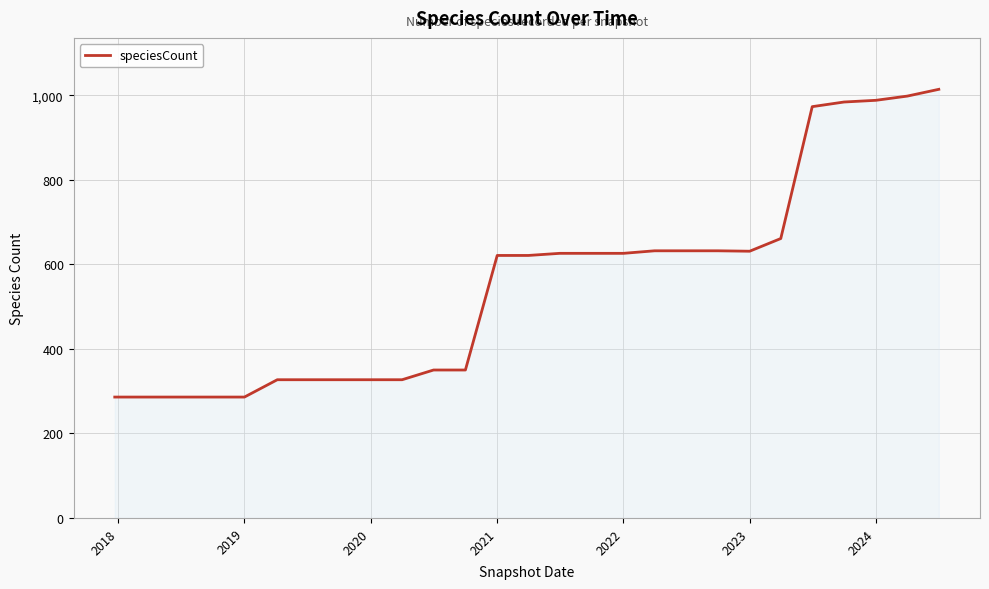

What is the maximum value shown in the chart?

1014